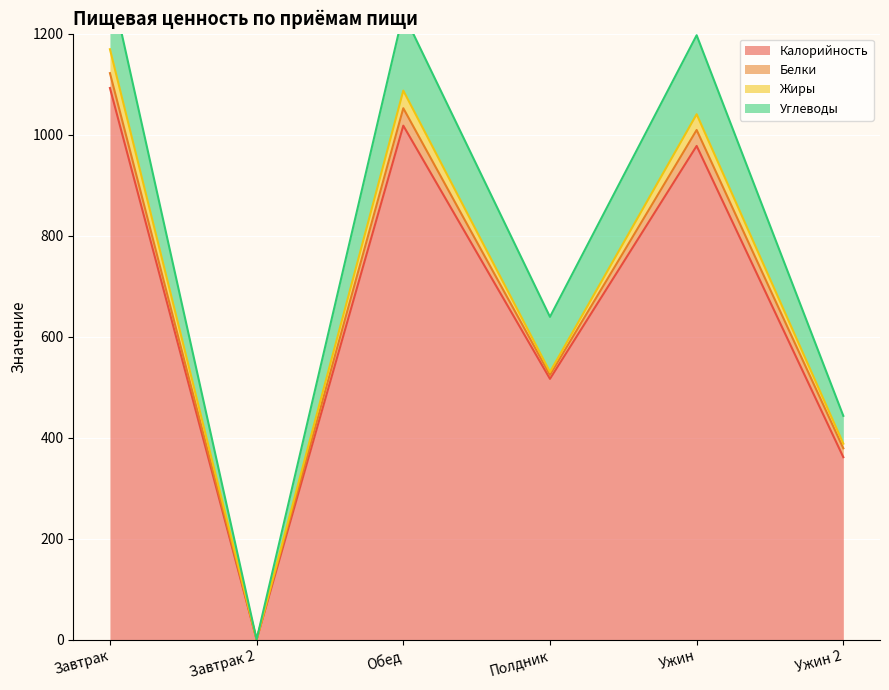

At which category does Калорийность reach its first local valley?

Завтрак 2